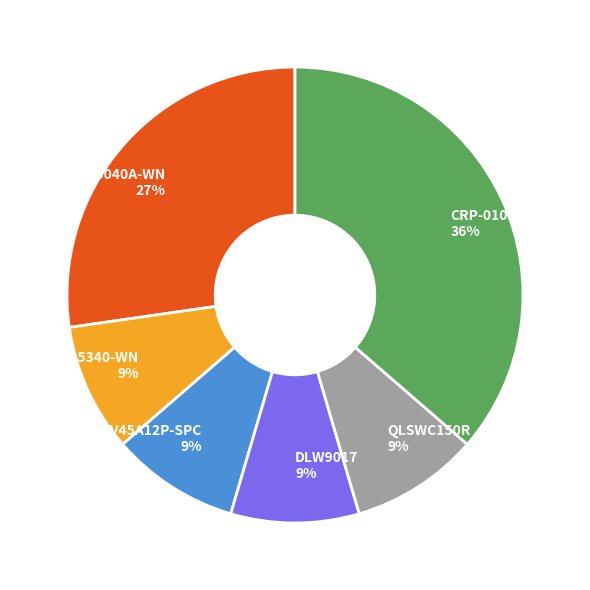

To the nearest percent, what is the difference between the CRP-010B and DLV45A12P-SPC slice percentages?

27%